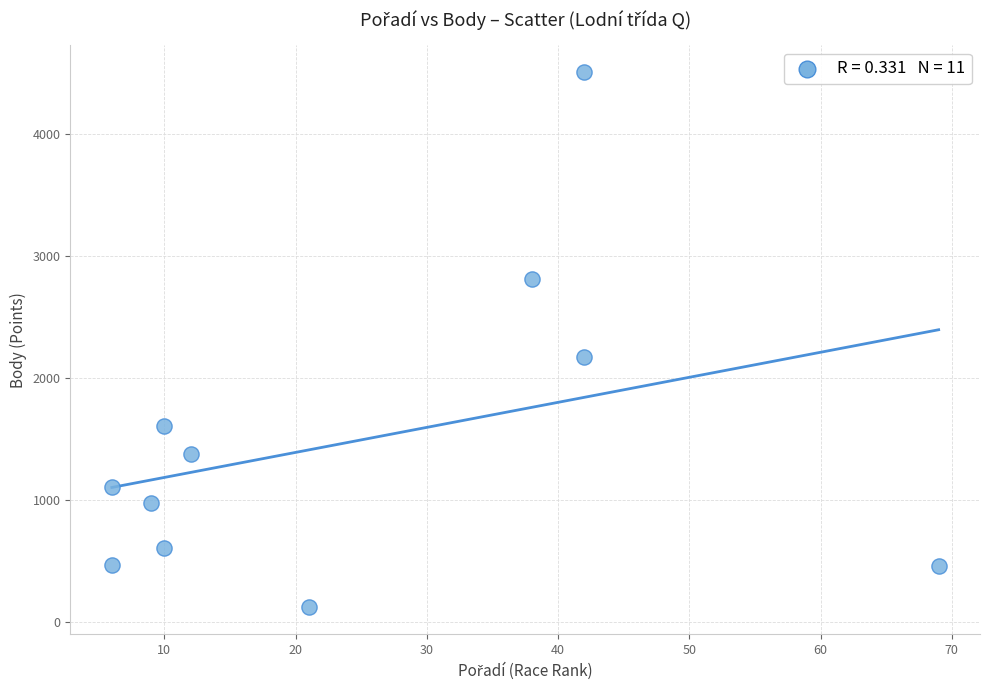

What is the range of Y values (max minus min)?

4384